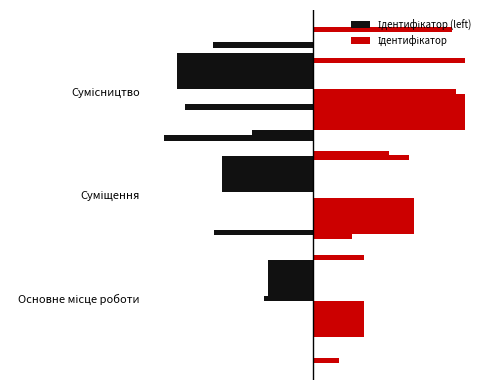

Where is the data nearest to the value 2?

Суміщення